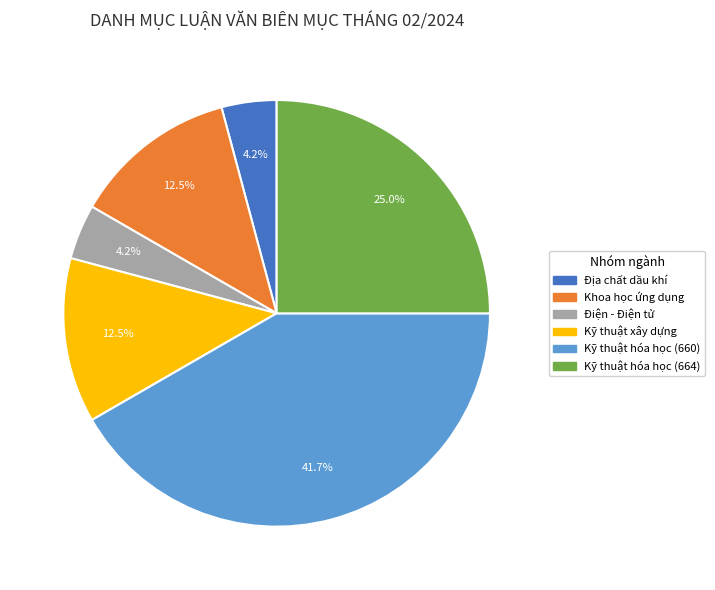

Approximately how many times larger is the value at Kỹ thuật hóa học (664) compared to Khoa học ứng dụng?

2.0